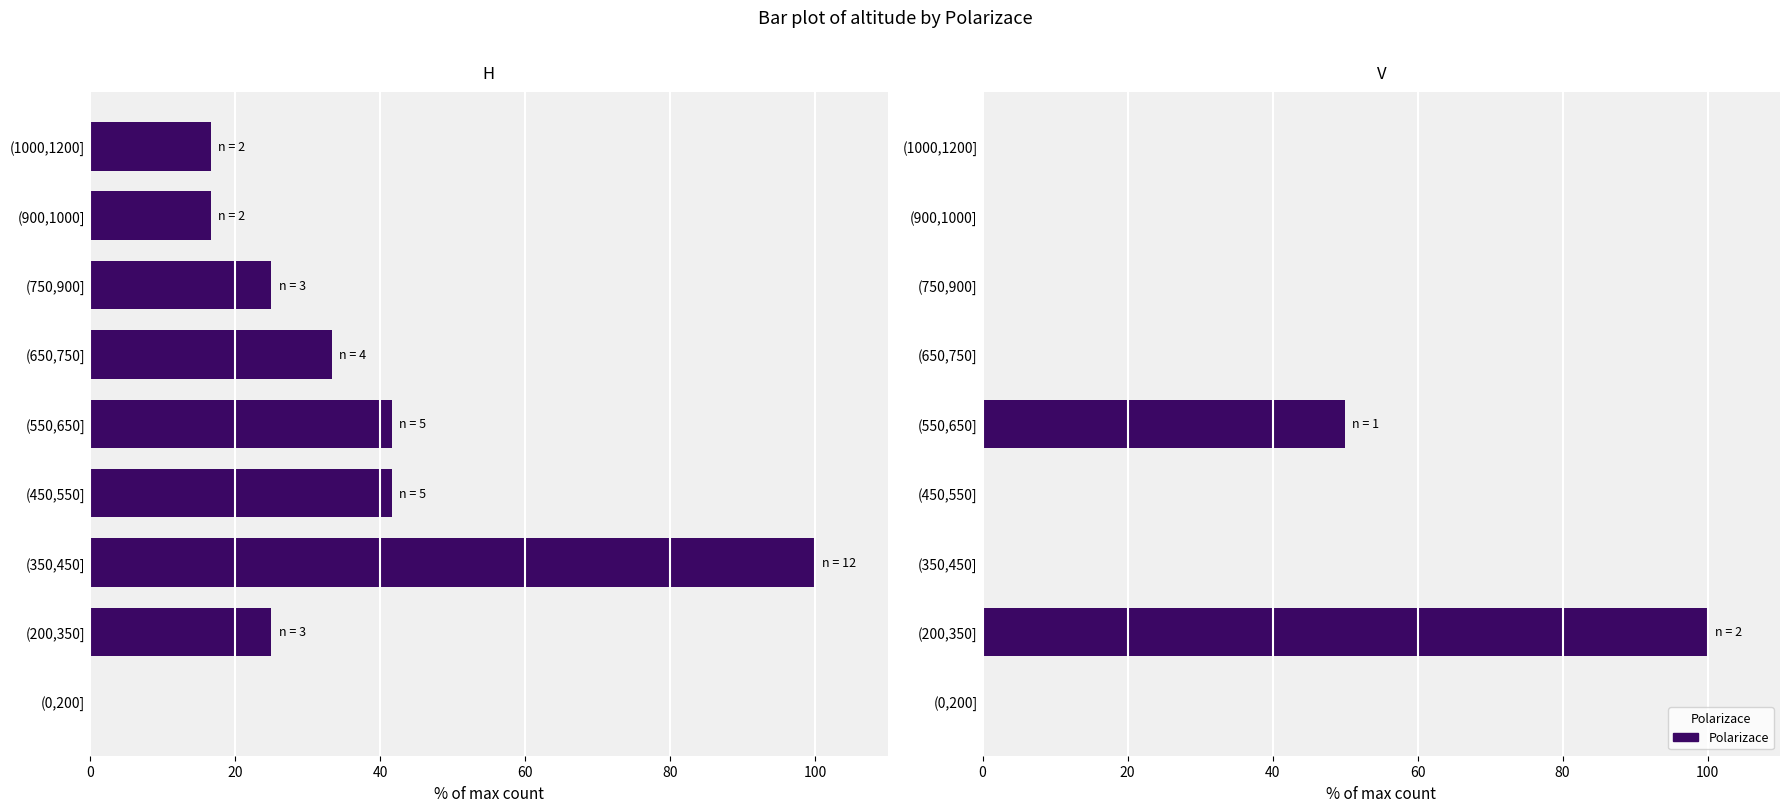

The value of V at (900,1000] is 0.0. True or false?

True